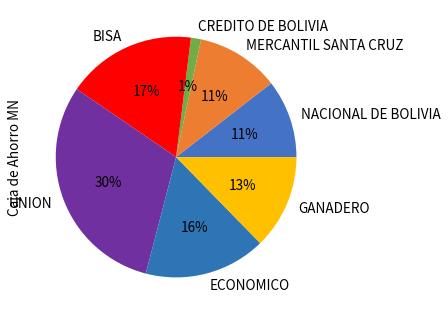

Between BISA and MERCANTIL SANTA CRUZ, which is larger?

BISA